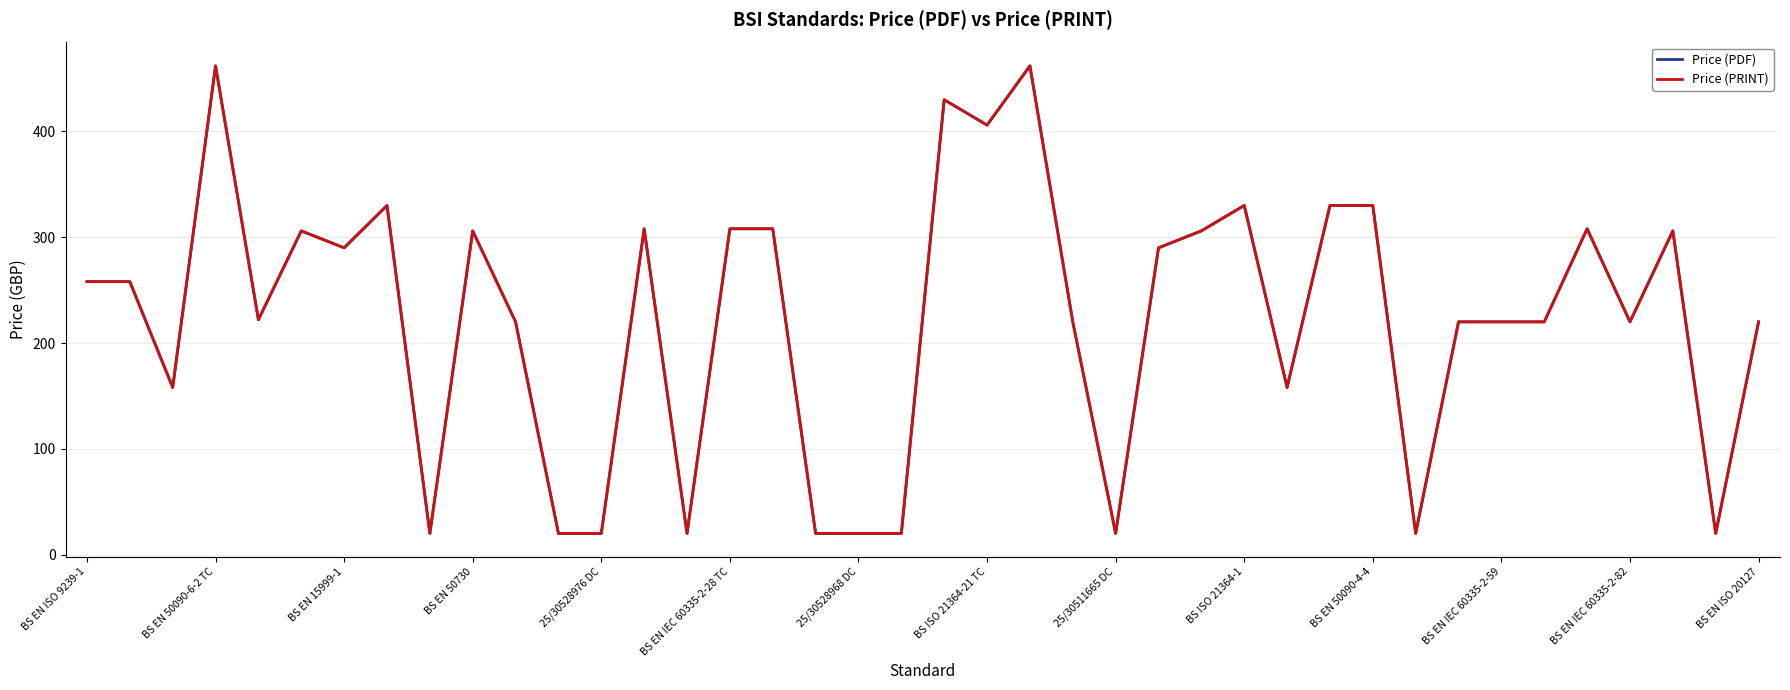

What is the difference between the second highest and minimum values in the Price (PRINT) series?

442